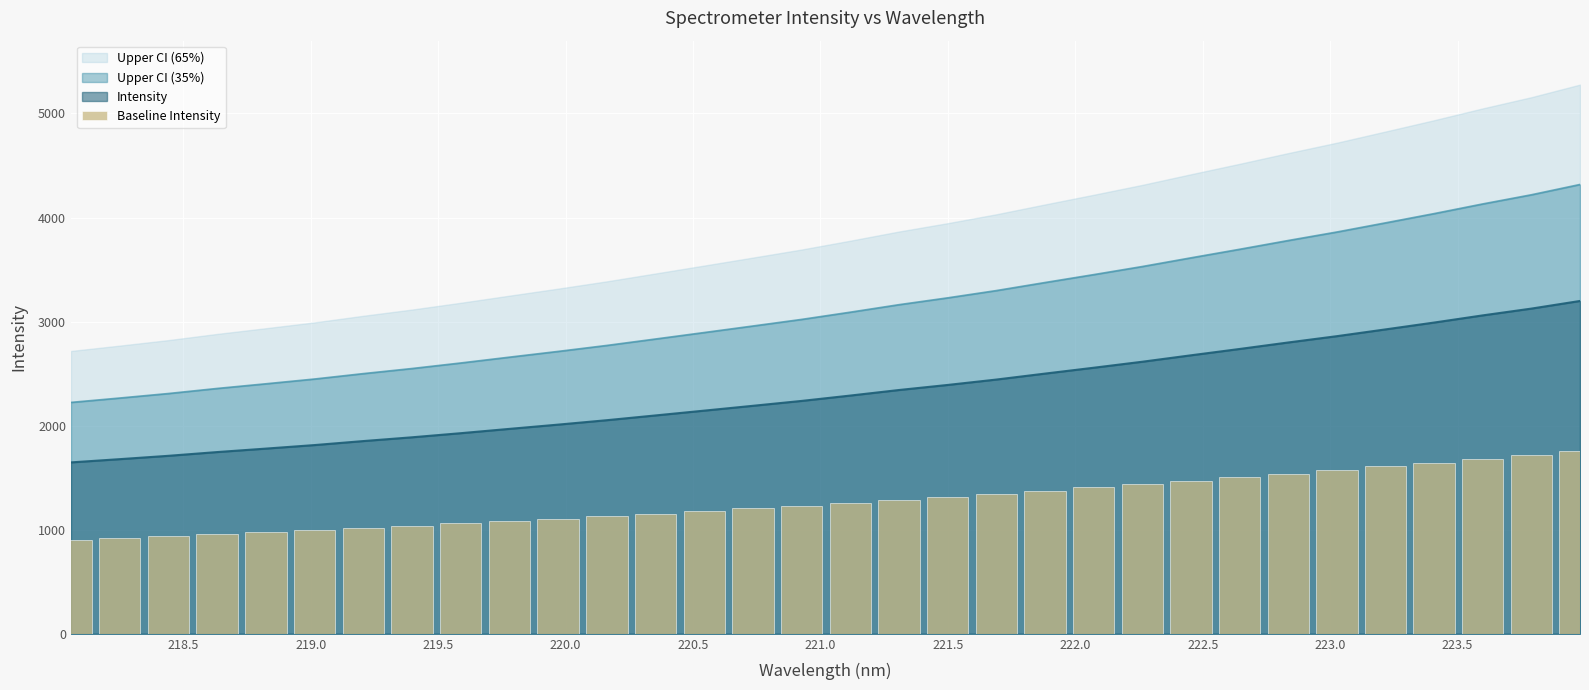

Reading right to left, extract all data points from this chart.

1759.0	1718.7	1682.9	1645.0	1608.8	1573.0	1539.7	1505.3	1471.8	1437.9	1406.1	1375.2	1343.7	1315.2	1288.5	1259.1	1230.8	1205.0	1179.5	1154.1	1128.9	1105.5	1083.0	1060.3	1038.6	1018.6	997.5	978.8	960.5	940.7	923.0	905.9